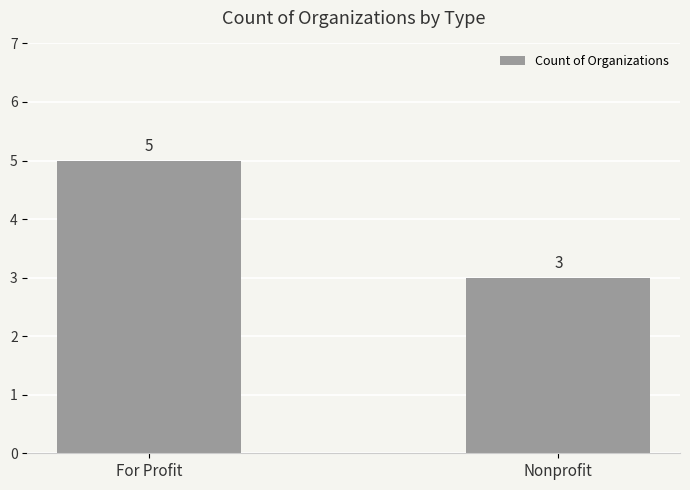

Which label corresponds to the largest value in the chart?

For Profit